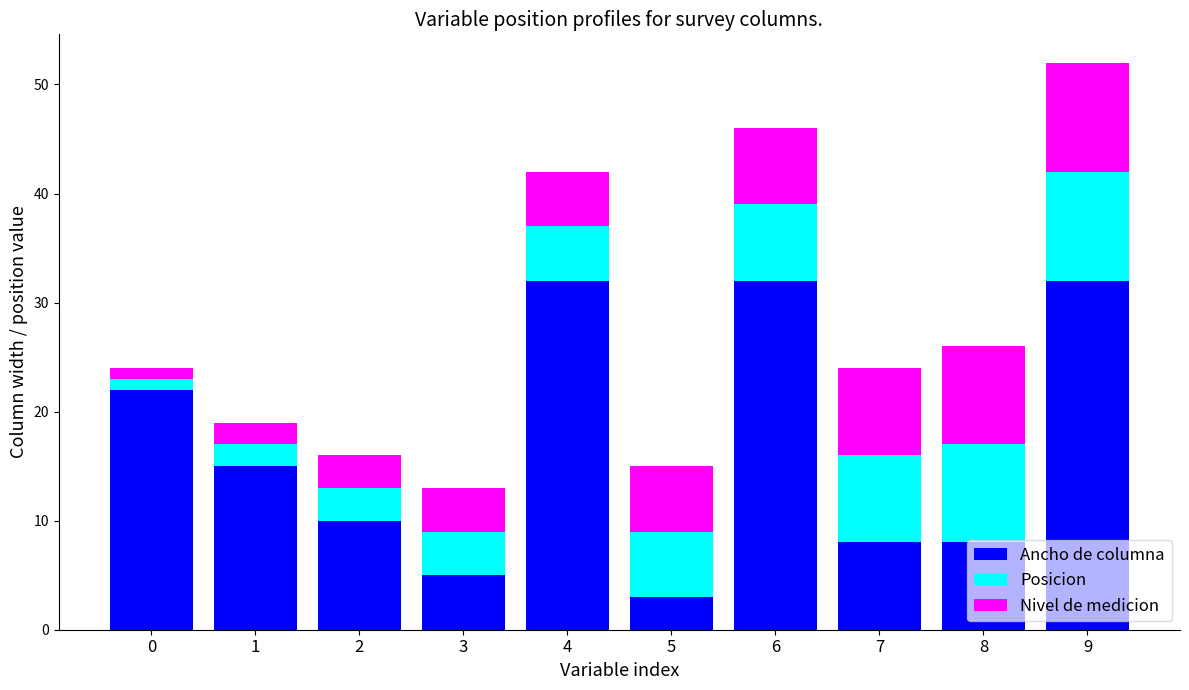

What is the highest value of the Ancho de columna series?

32